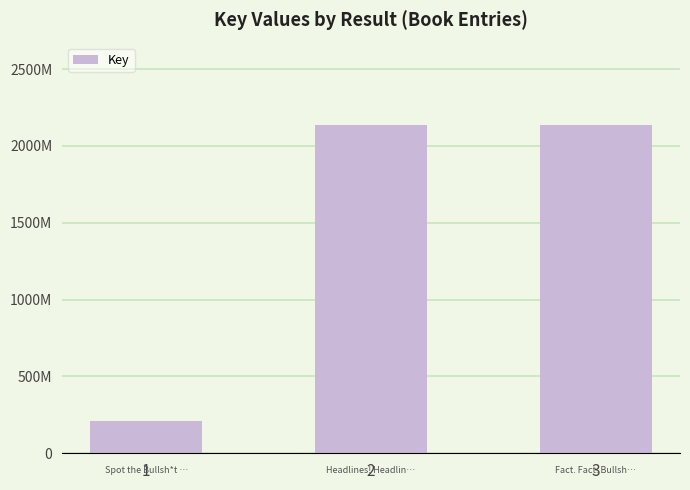

What is the value of the 2nd bar from the left?

2137670107